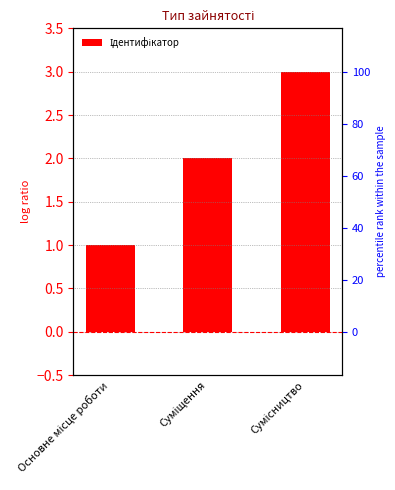

How many values are between 1 and 3?

3